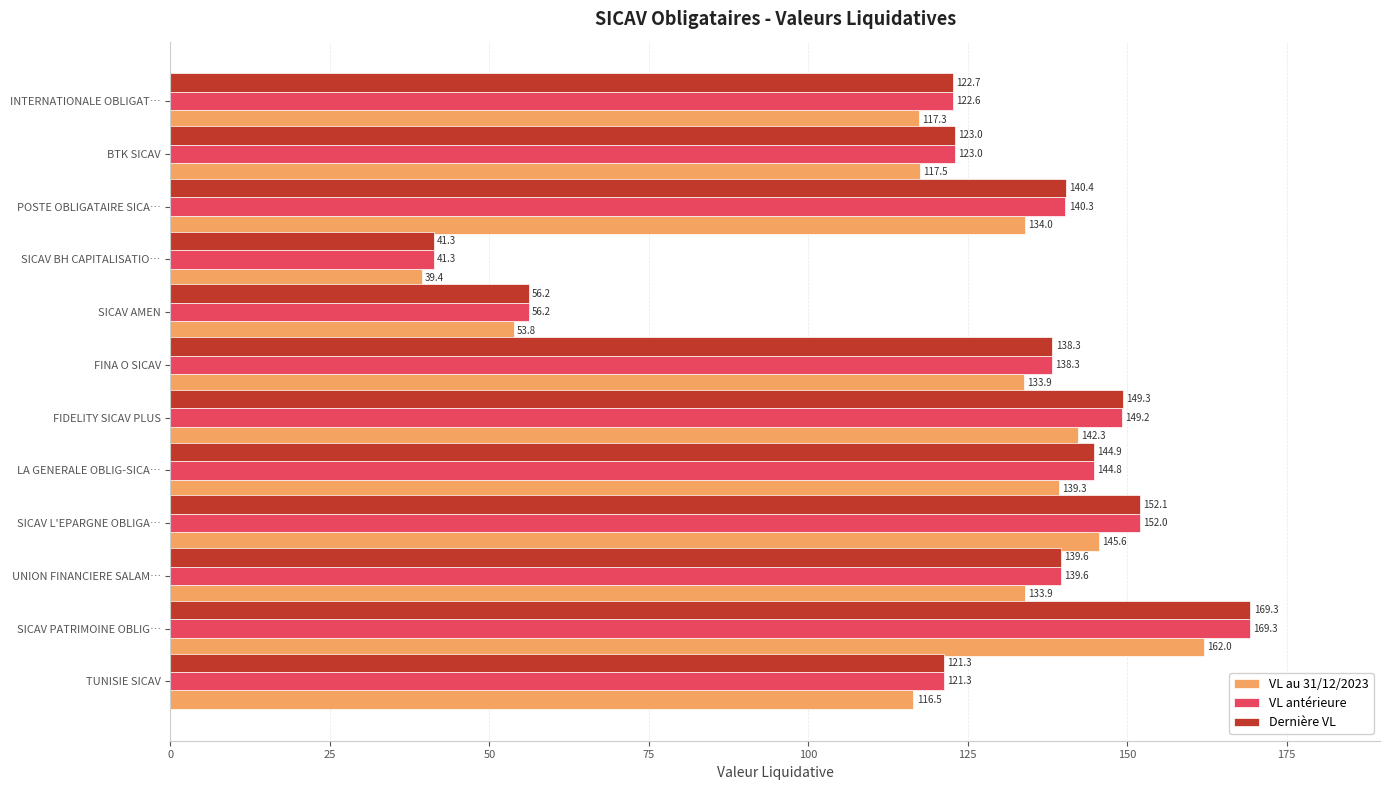

Rank the series at FIDELITY SICAV PLUS from highest to lowest value.

Dernière VL, VL antérieure, VL au 31/12/2023